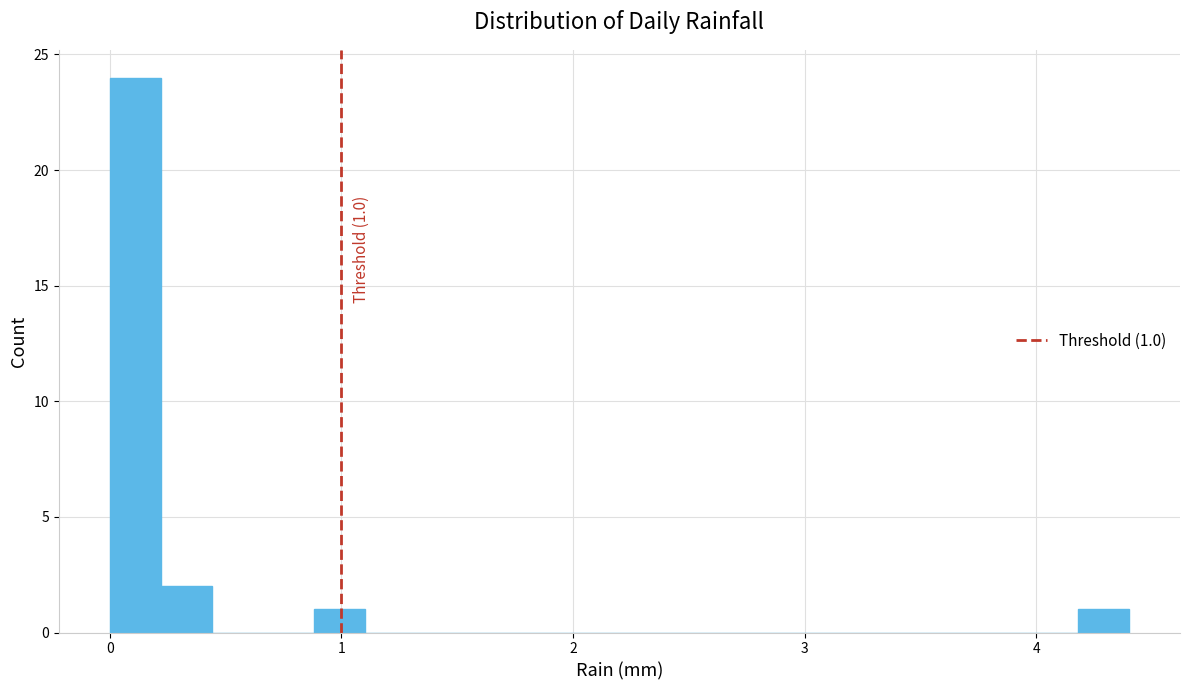

Read against the x-axis, roughly where is the centre of the tallest bar?

0.1